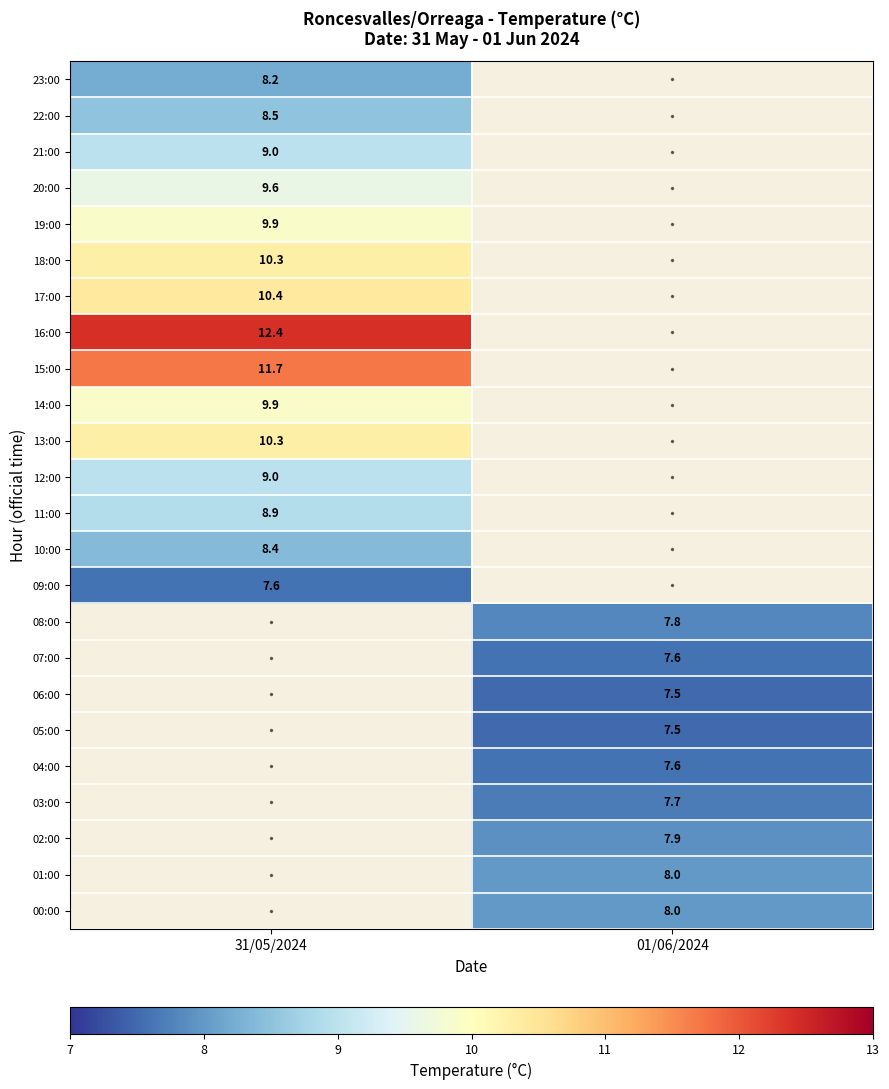

What is the spread (max minus min) of values at 01/06/2024?

0.5